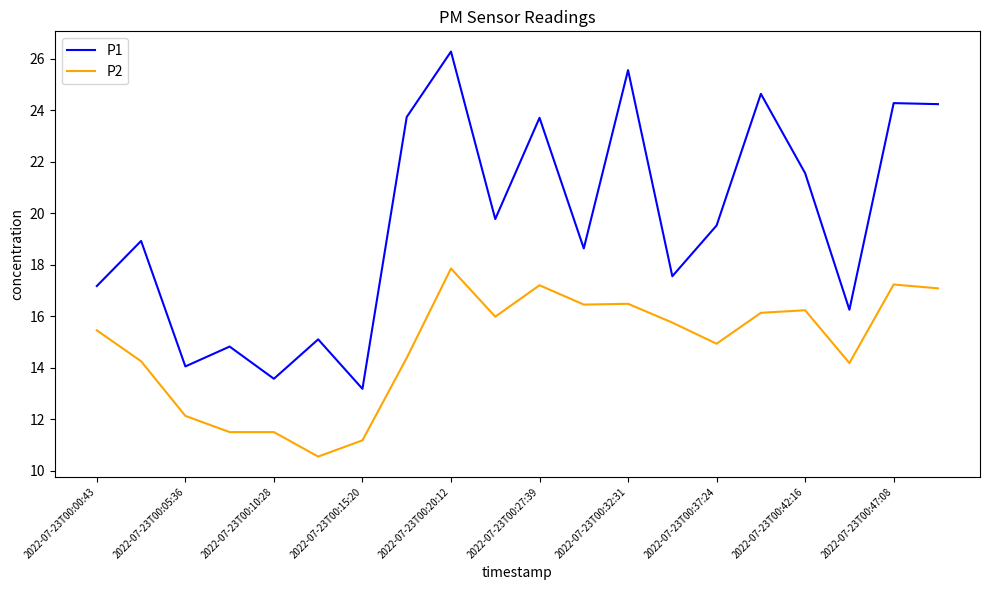

Rank the series by their average value, from highest to lowest.

P1, P2